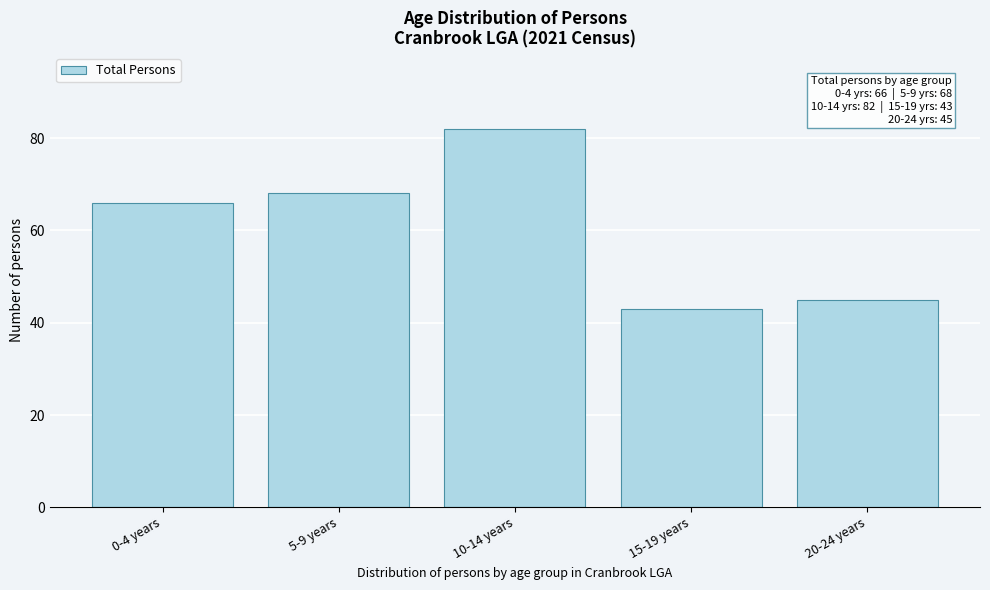

Reading left to right, list all the values displayed in this chart.

66	68	82	43	45